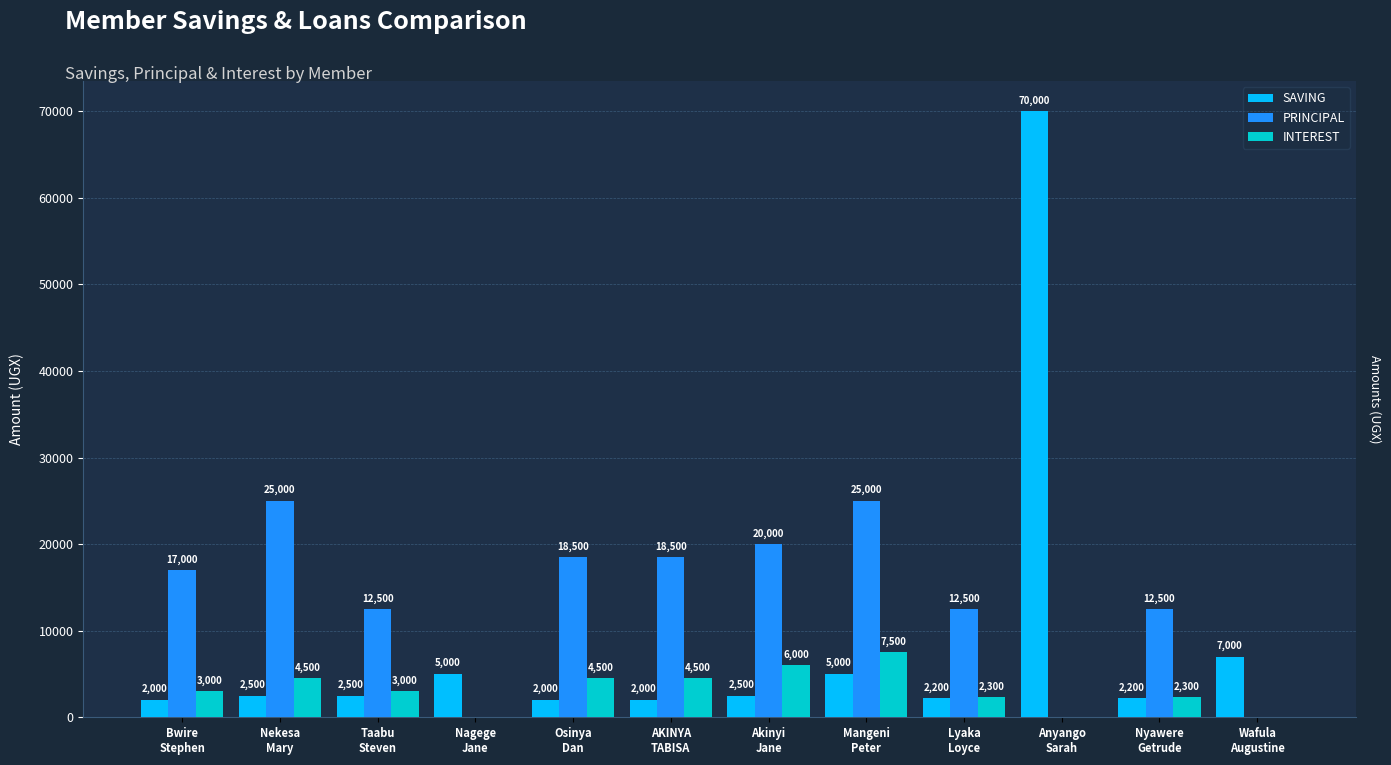

How many data points does each series have?

12